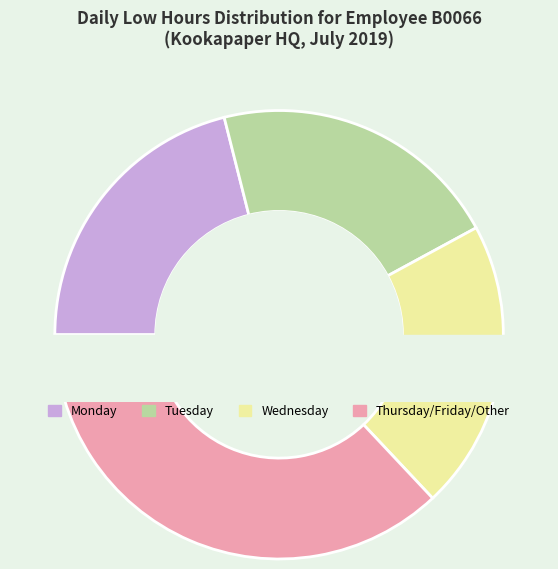

Is there any slice that represents more than half of the pie?

No